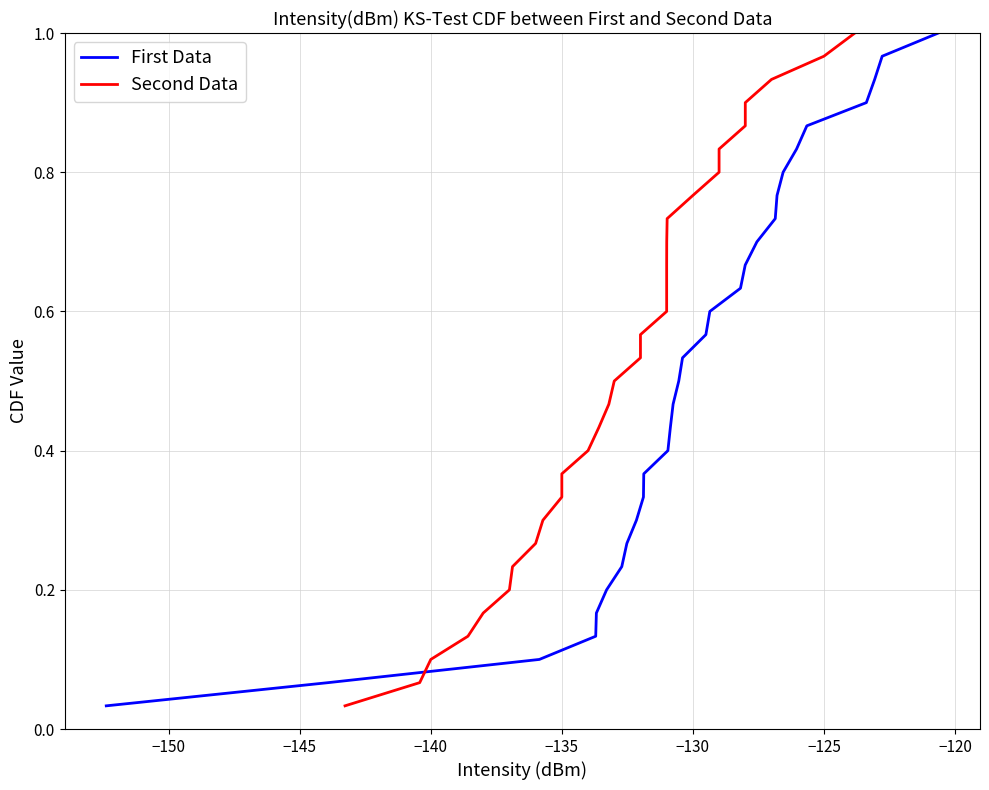

Count the number of data series in this chart.

2